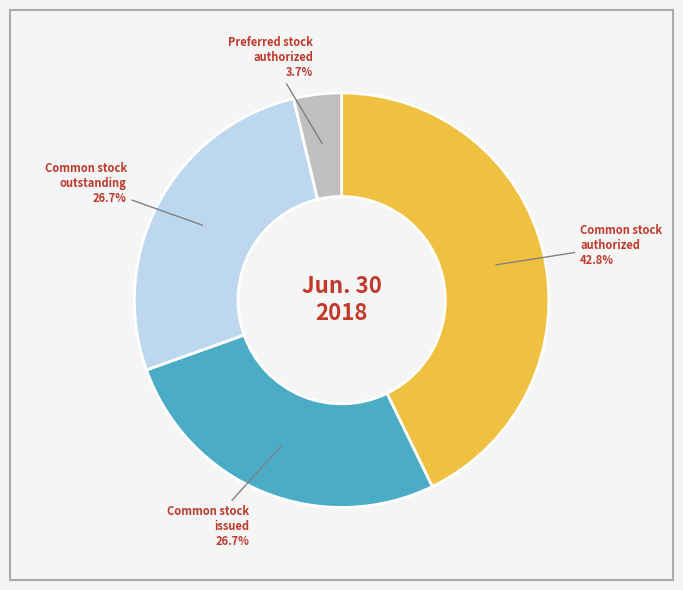

How many slices are in this pie chart?

4